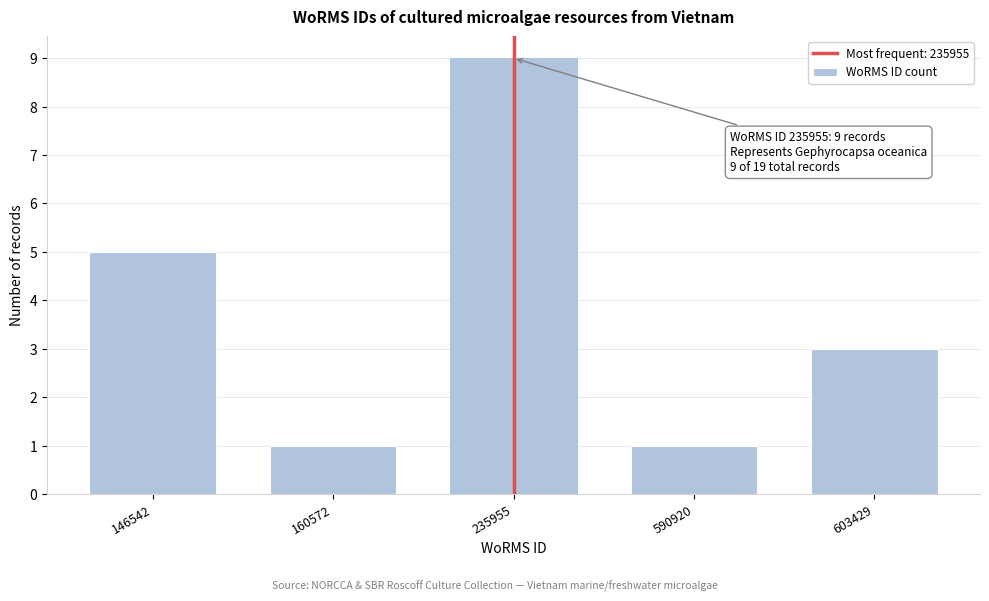

Reading left to right, list all the values displayed in this chart.

5	1	9	1	3